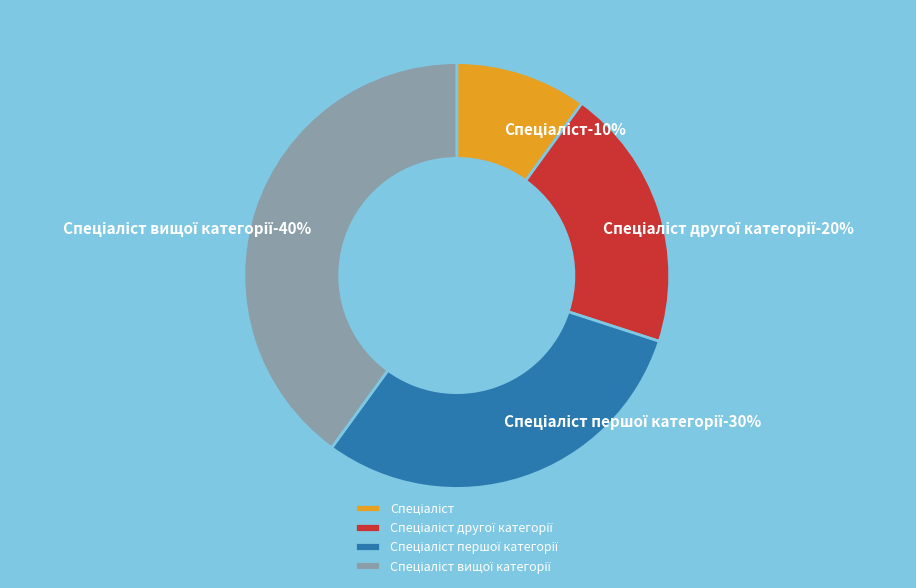

Which slice is the smallest?

Спеціаліст